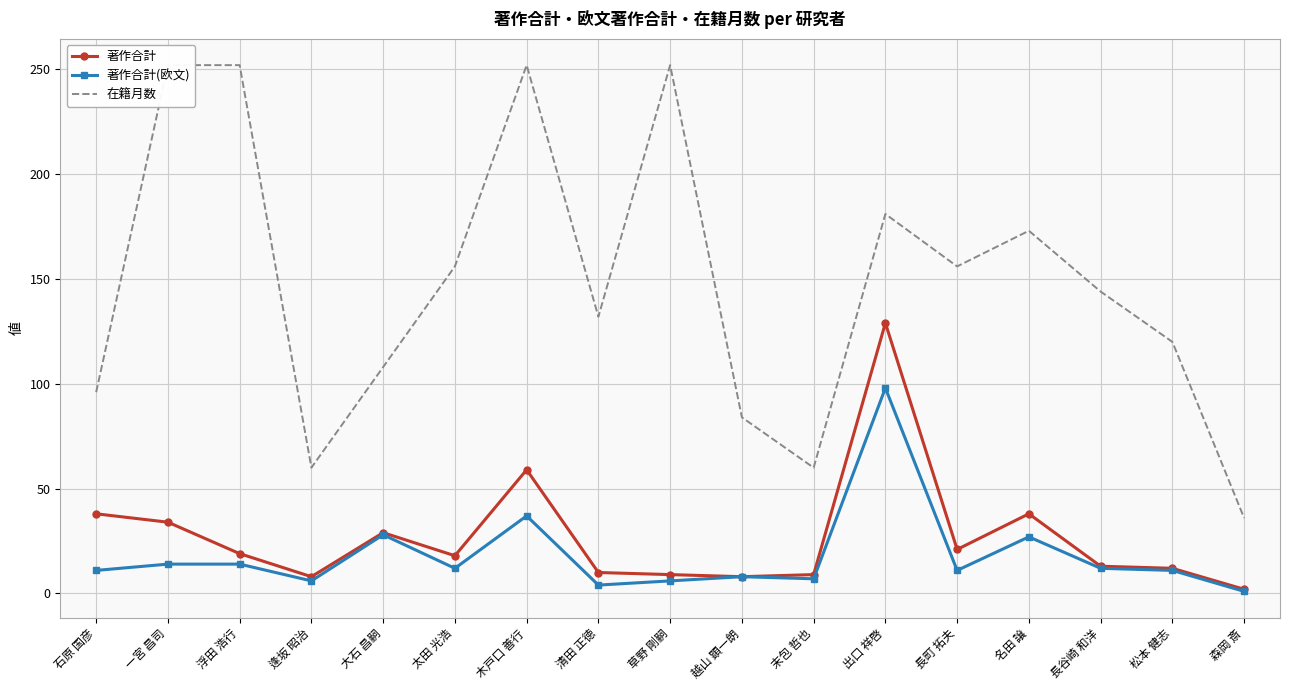

At which label is 在籍月数 closest to 144?

長谷崎 和洋